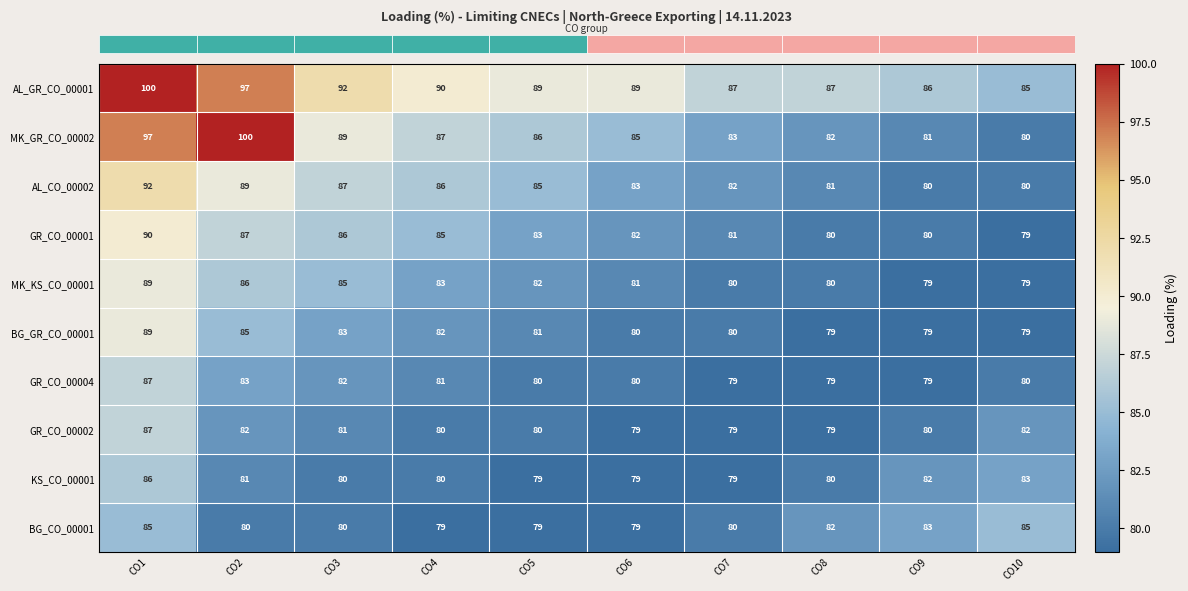

The MK_GR_CO_00002 series shows 86 at CO5. True or false?

True